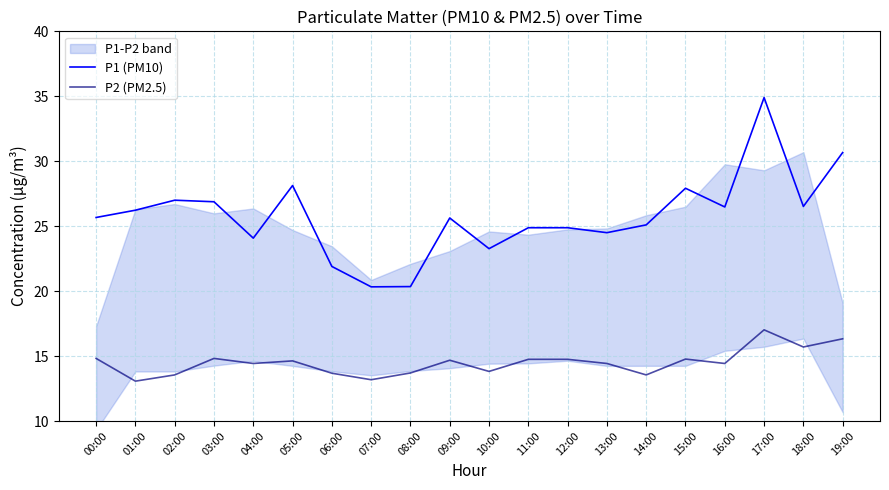

What is the spread (max minus min) of values at 02:00?

13.4